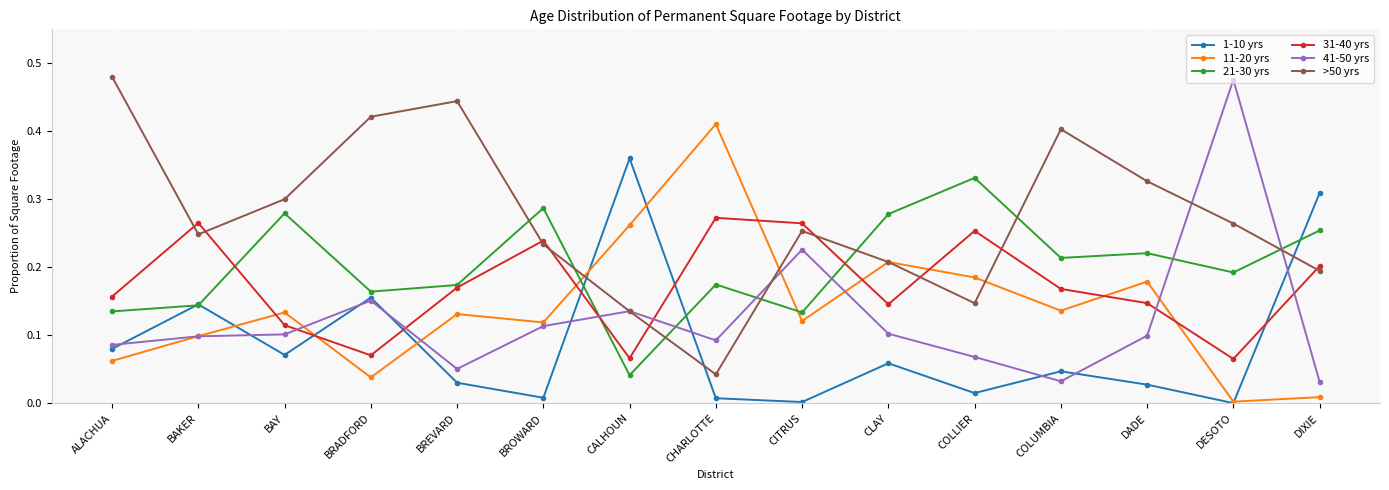

Count the 21-30 yrs values in the range 0 to 1.

15